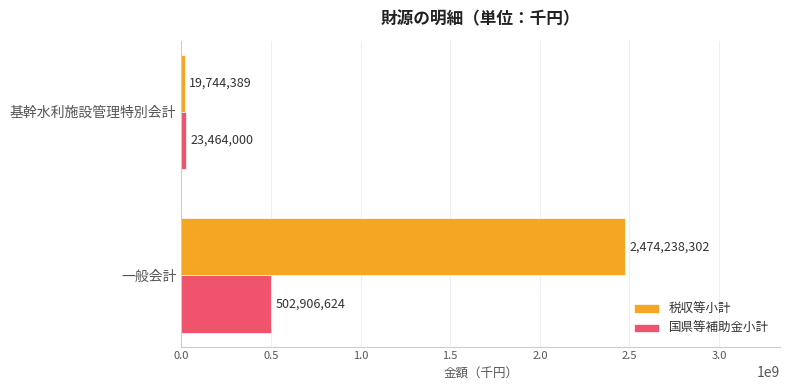

At how many categories does at least one series exceed 2175252808?

1